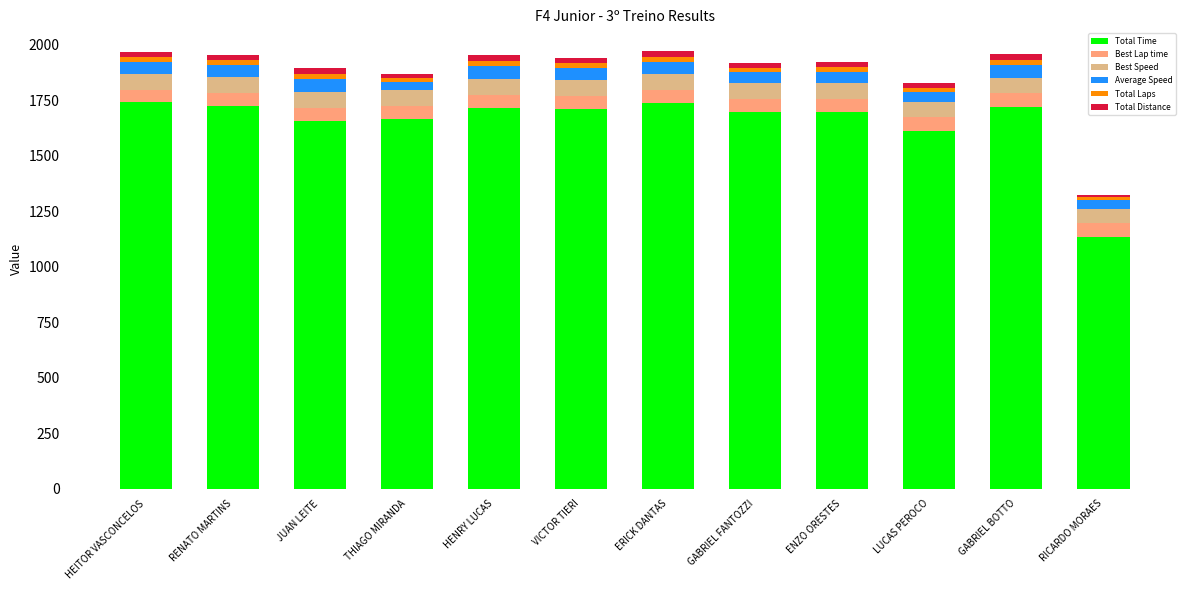

What is the highest value of the Total Time series?

1740.4